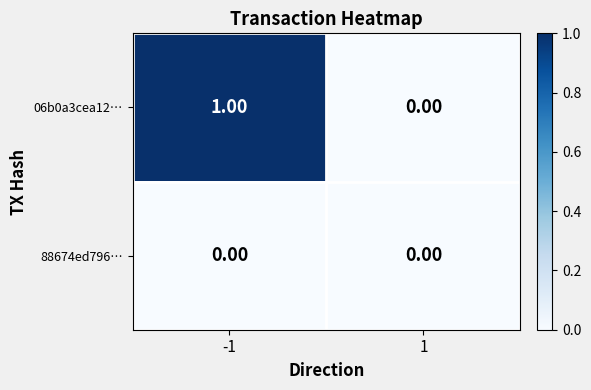

Which series has the largest total across all categories?

06b0a3cea12…